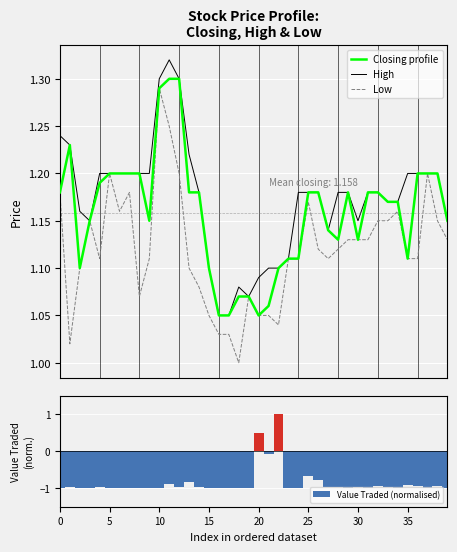

What is the difference between the maximum and minimum values in the Value Traded (normalised) series?

2.0